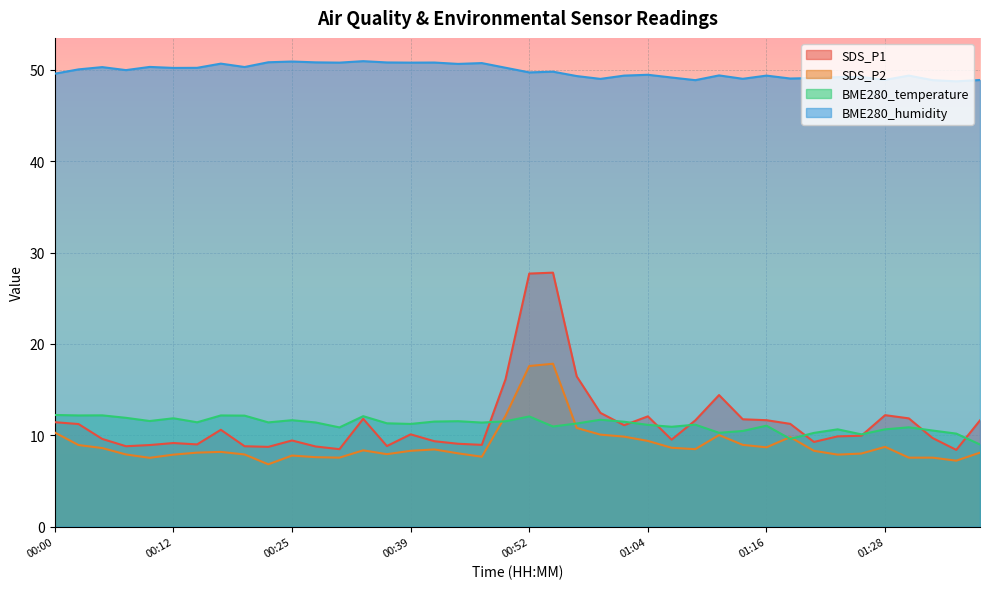

How many lines are shown in the chart?

4